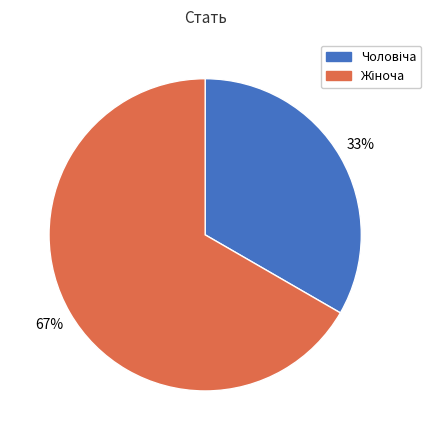

How many slices are in this pie chart?

2